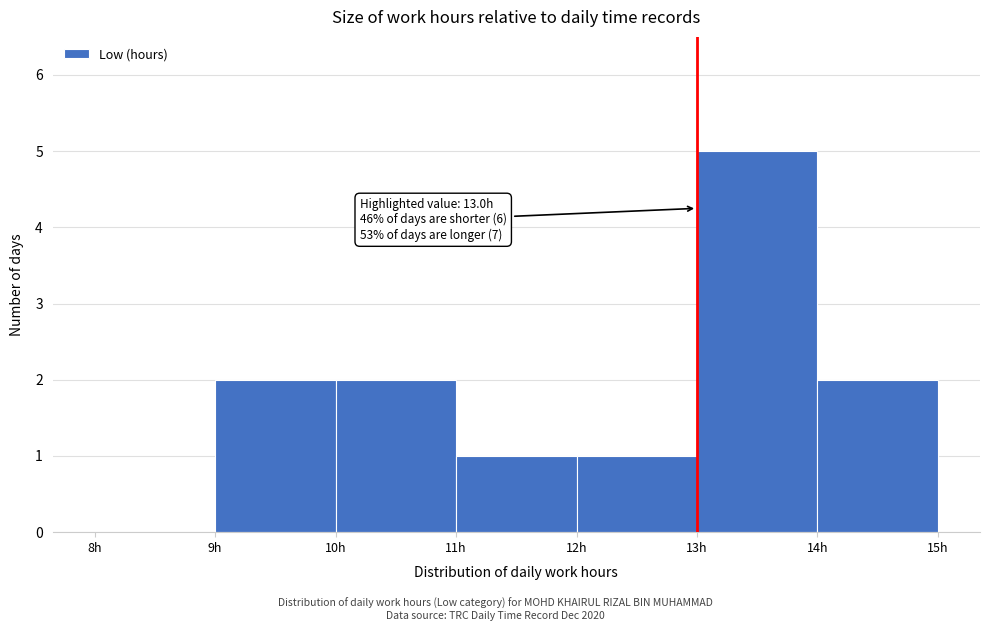

Which range on the x-axis has the tallest bar?

13 to 14